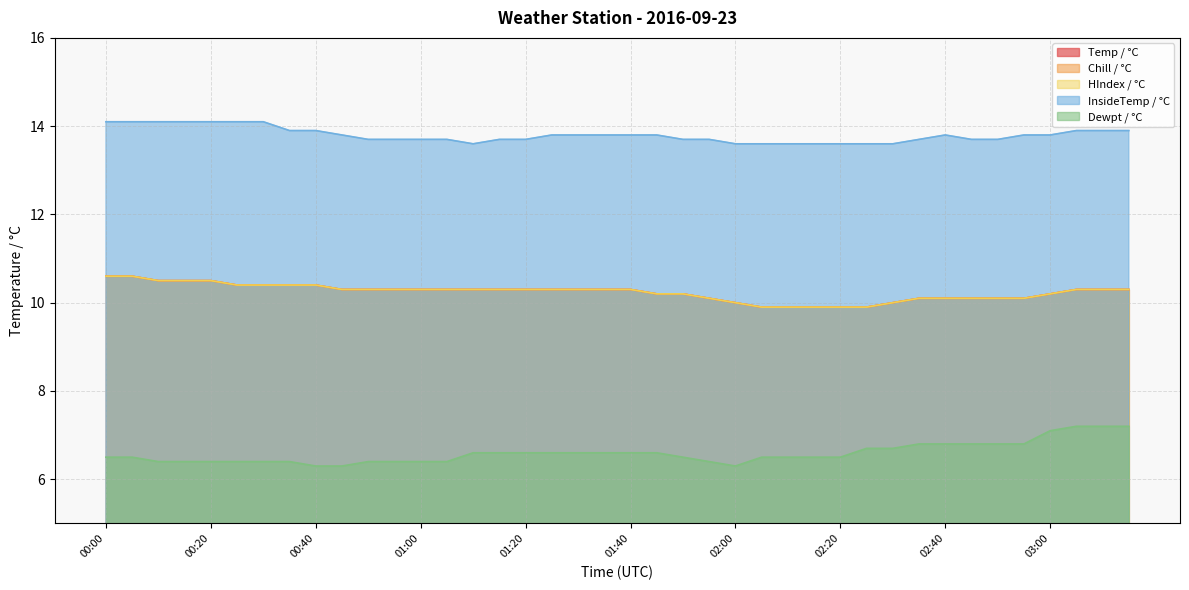

Between 00:30 and 01:55, which series saw the biggest shift?

InsideTemp / °C